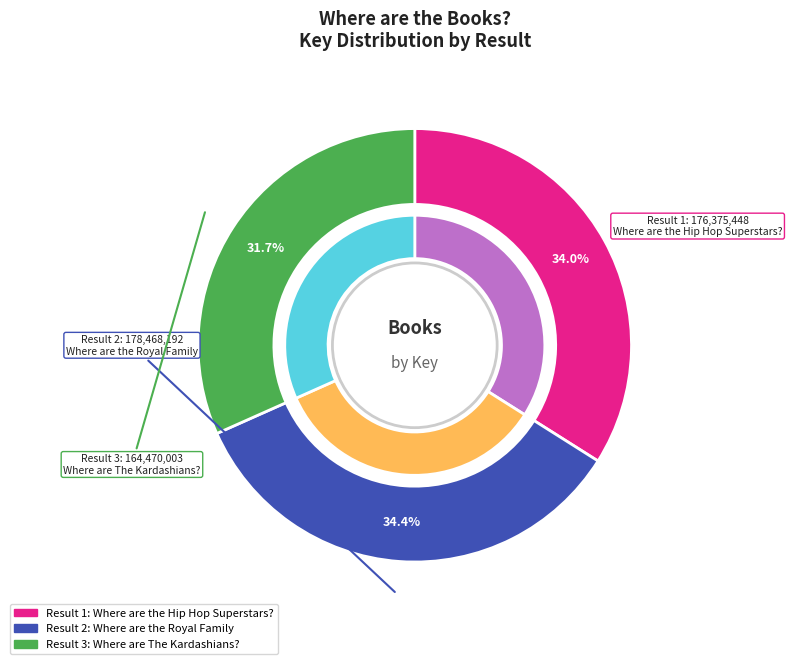

Do 3 and 1 together represent more than half of the pie?

Yes